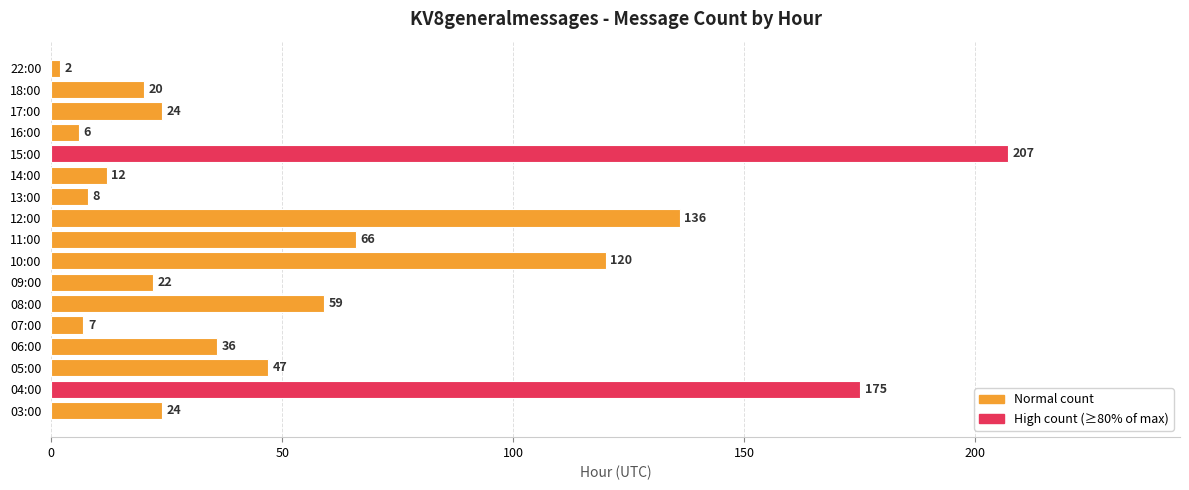

How many bars are there in total?

17